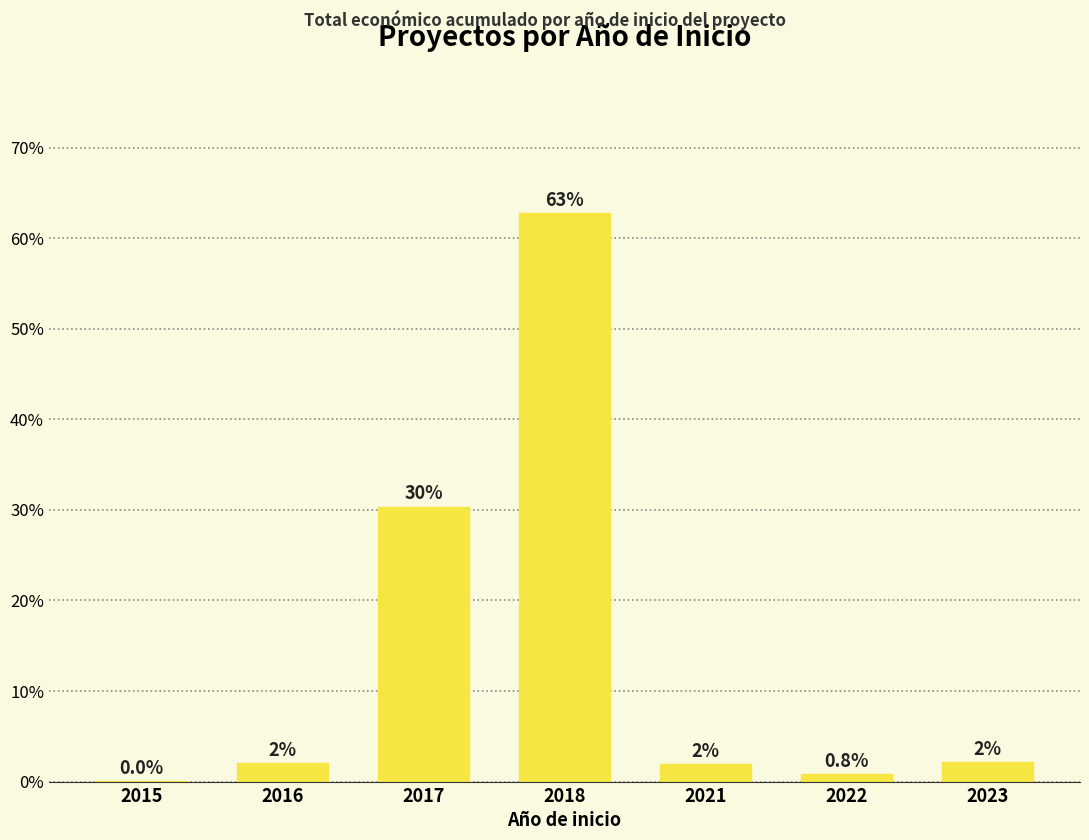

What is the ratio of the value at 2017 to the value at 2021?

15.7